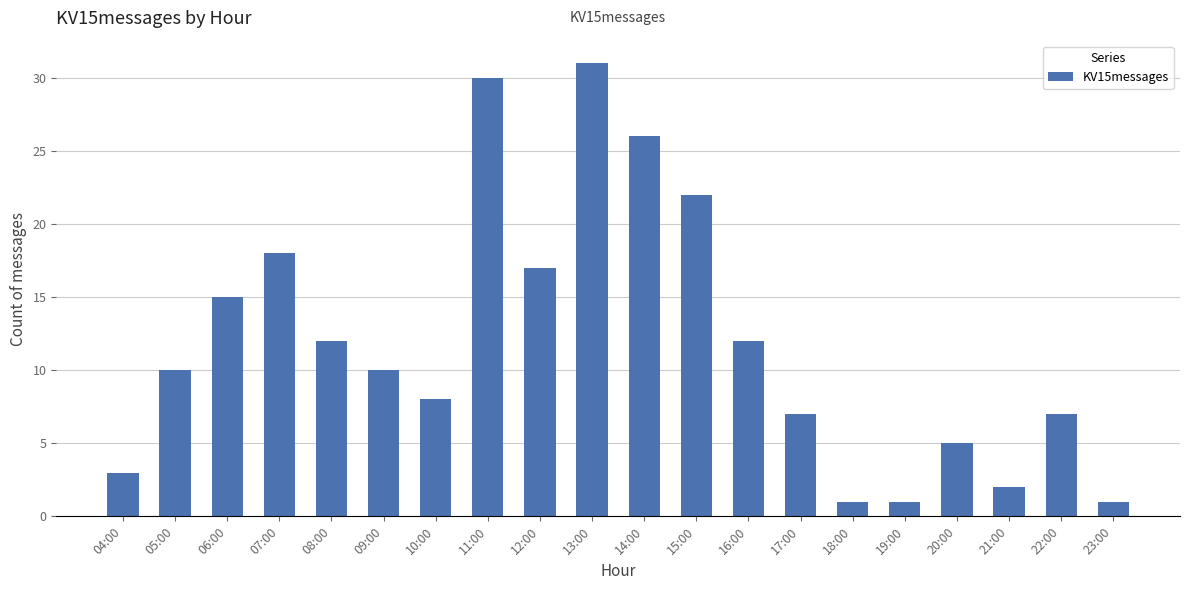

What is the ratio of the value at 11:00 to the value at 23:00?

30.0